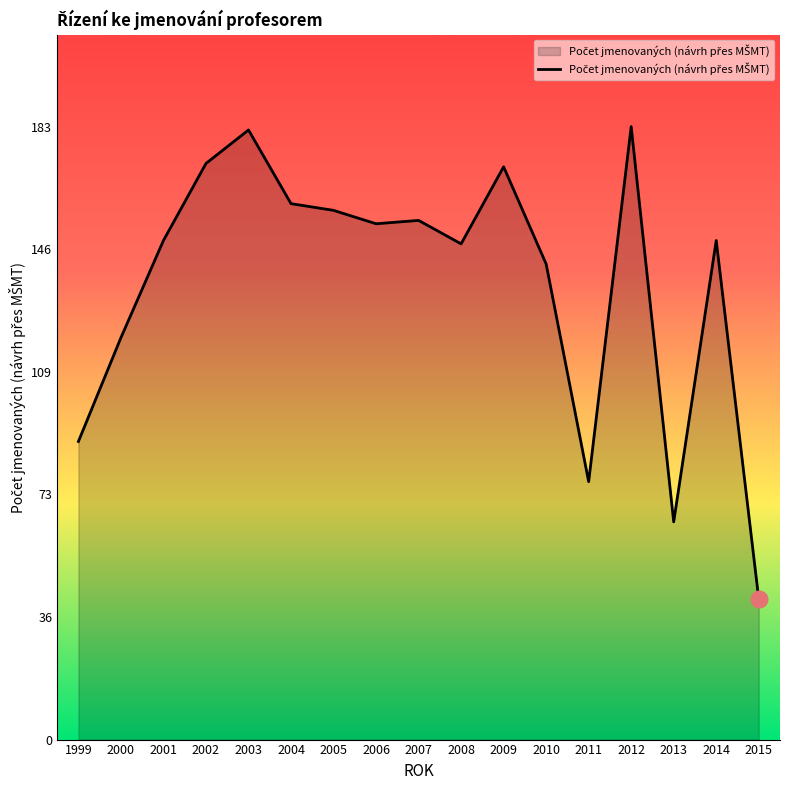

The chart shows a value of 232 at 2001. True or false?

False